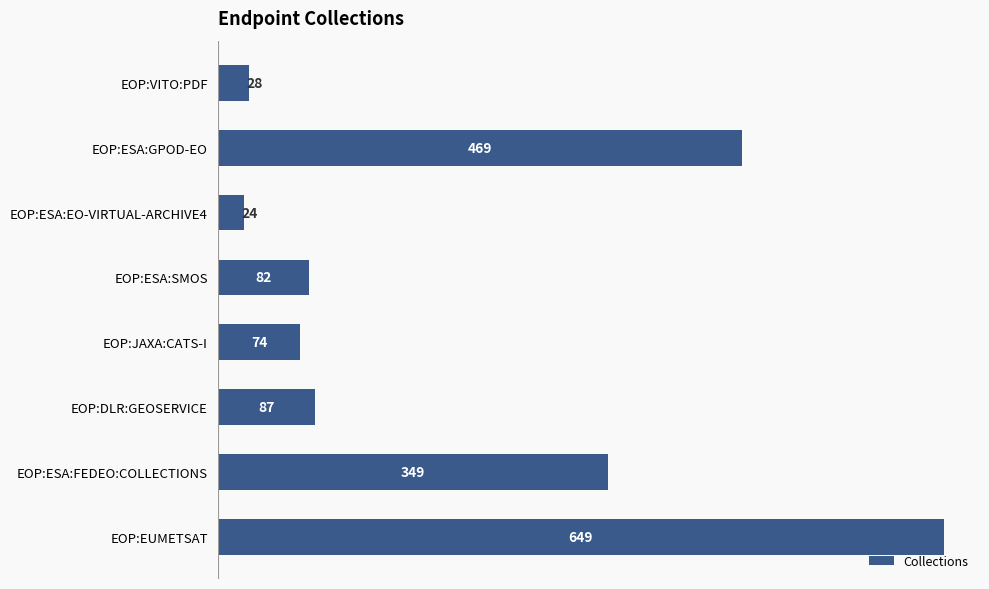

What is the approximate value at EOP:DLR:GEOSERVICE?

87